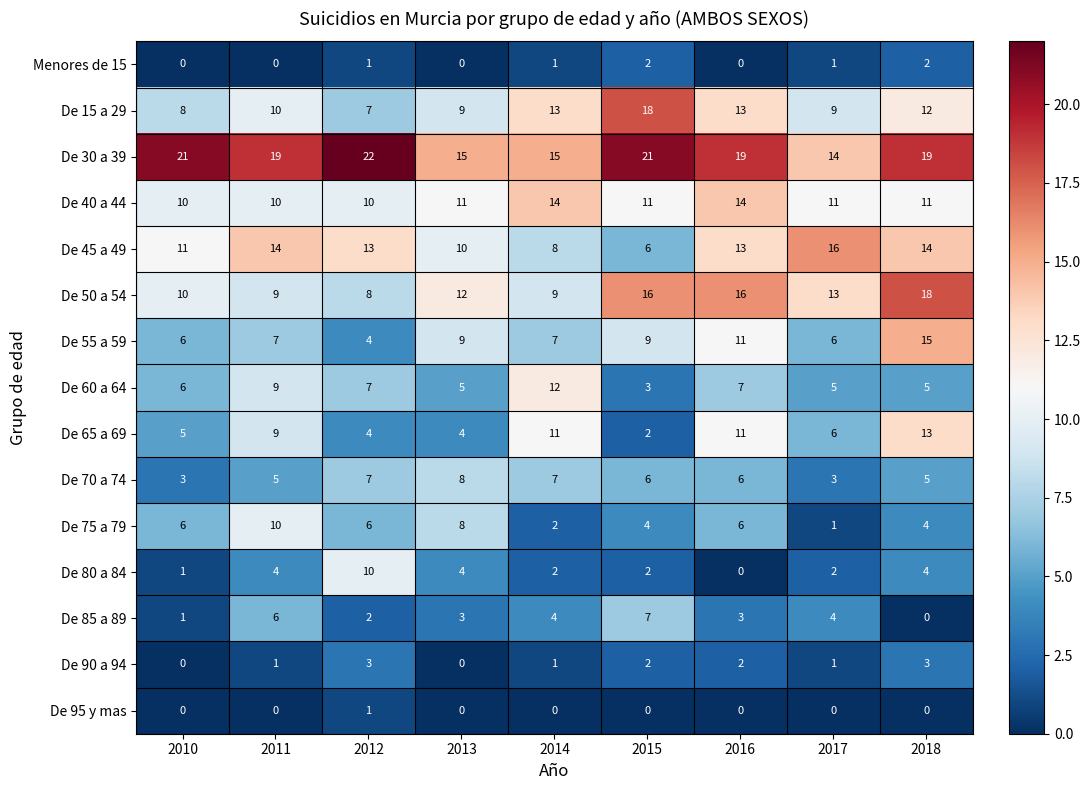

The value of De 50 a 54 at 2017 is 13. True or false?

True